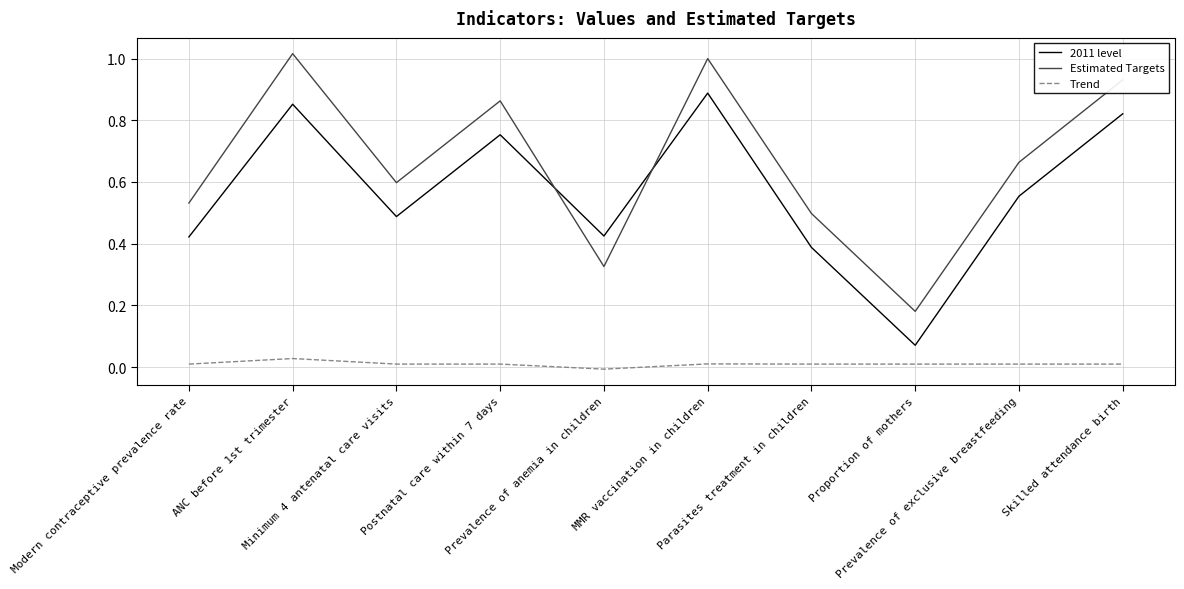

Rank the categories by Estimated Targets value from lowest to highest.

Proportion of mothers, Prevalence of anemia in children, Parasites treatment in children, Modern contraceptive prevalence rate, Minimum 4 antenatal care visits, Prevalence of exclusive breastfeeding, Postnatal care within 7 days, Skilled attendance birth, MMR vaccination in children, ANC before 1st trimester